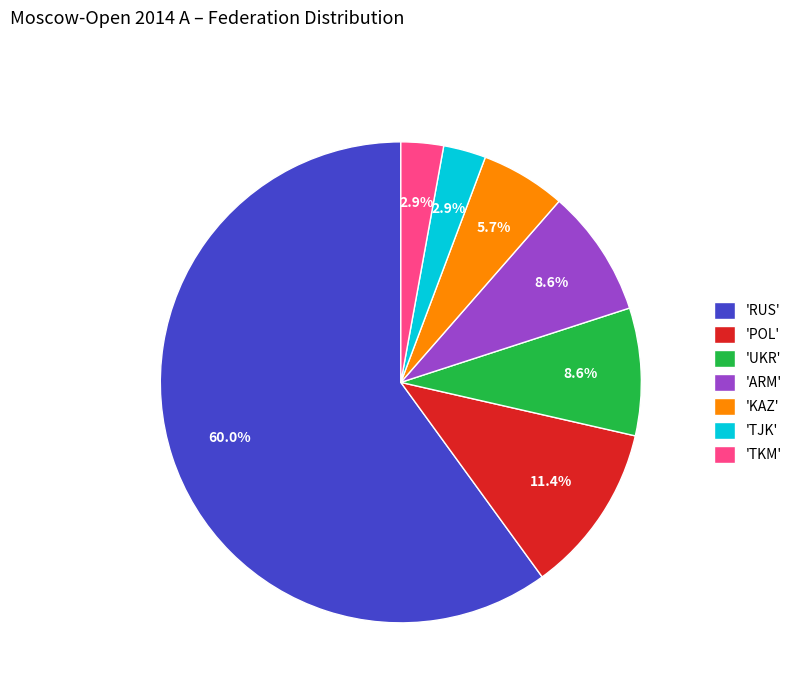

What portion of the pie excludes 'POL'?

88.6%